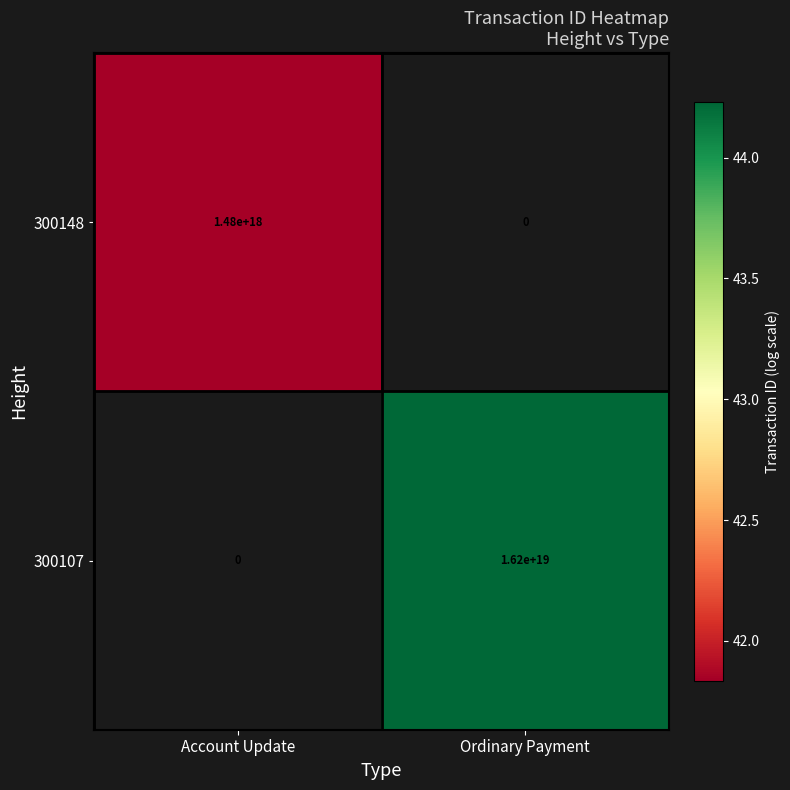

Where is 300148 nearest to the value 740000000000000000?

Account Update